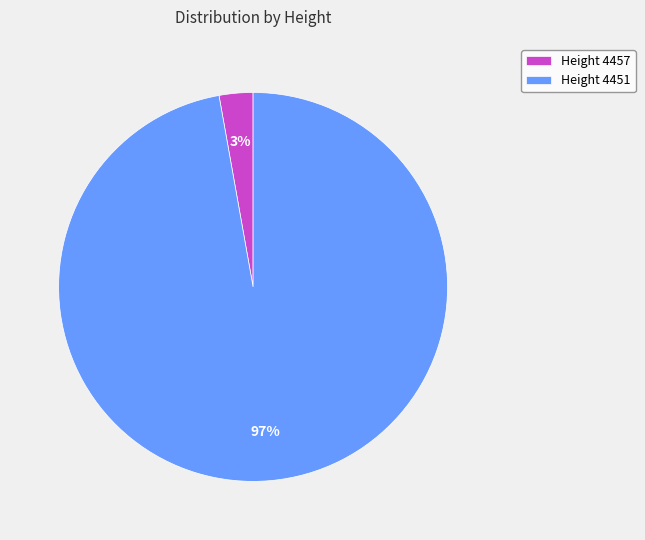

Do Height 4457 and Height 4451 together represent more than half of the pie?

Yes